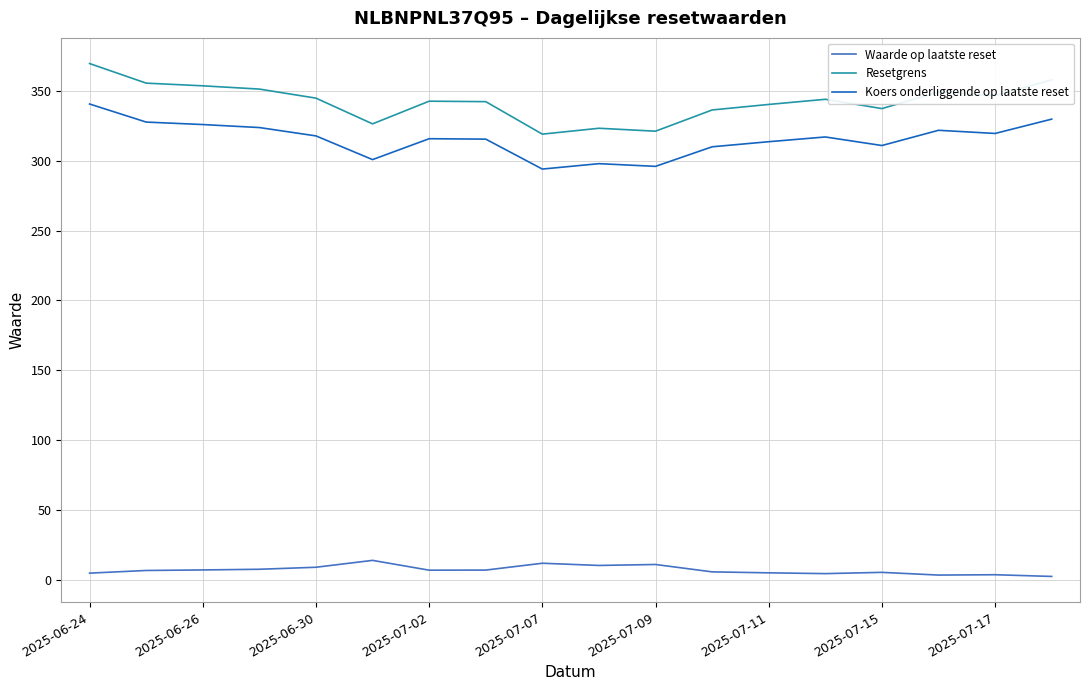

Count the number of categories in the chart.

18